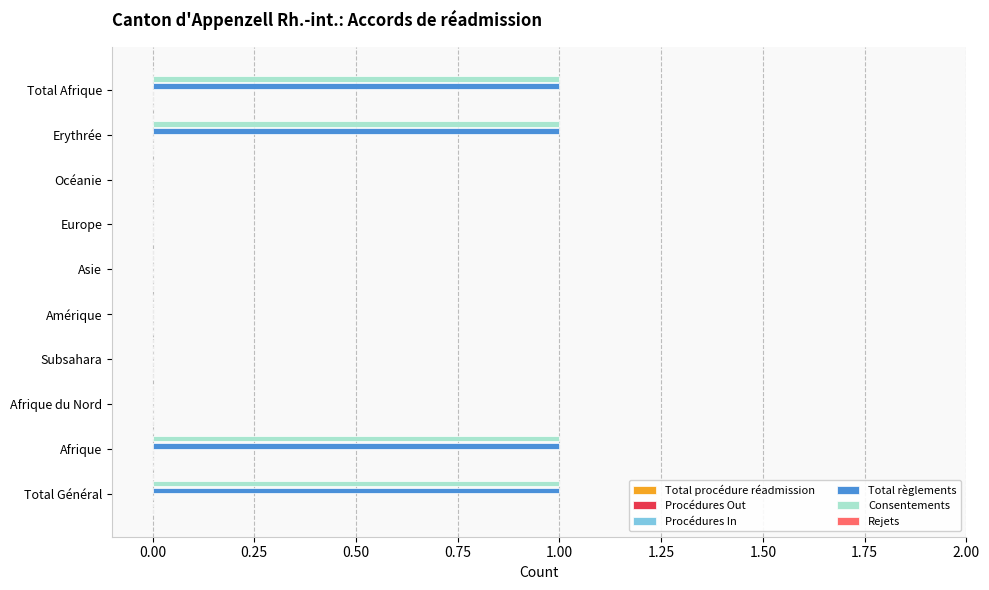

Is it true that Consentements equals 1 at Afrique?

True